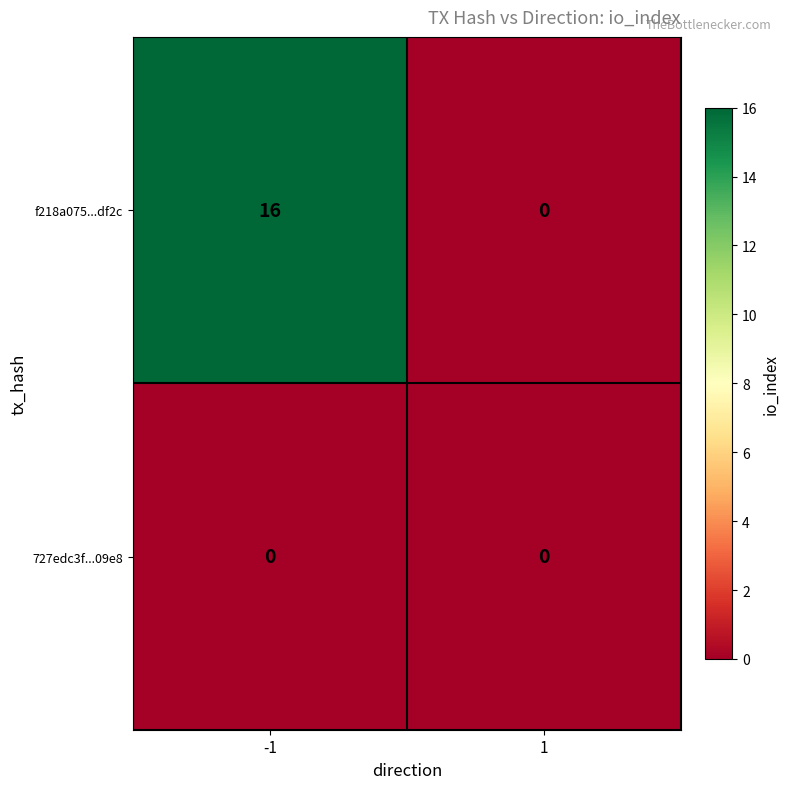

What is the average value of the f218a075...df2c series?

8